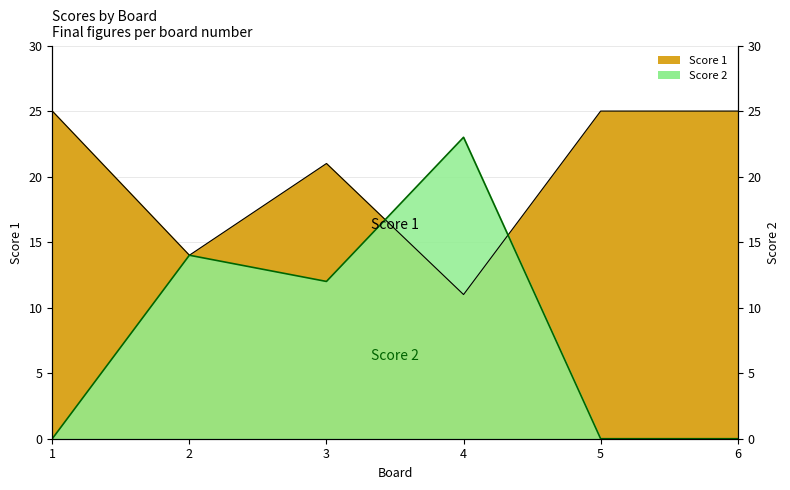

Where is the first local minimum for Score 2?

3